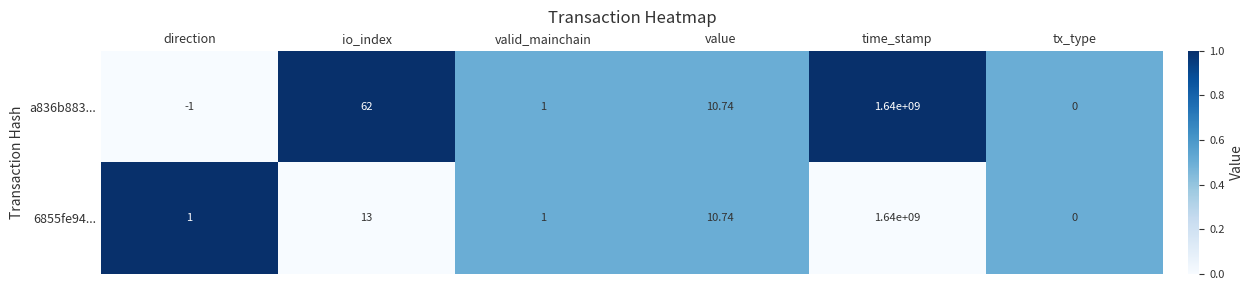

Rank the categories by a836b883... value from highest to lowest.

time_stamp, io_index, value, valid_mainchain, tx_type, direction